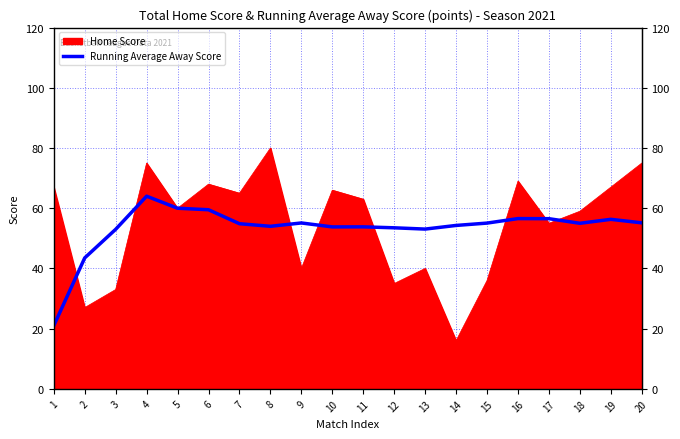

Which series has the largest range (max minus min)?

Home Score